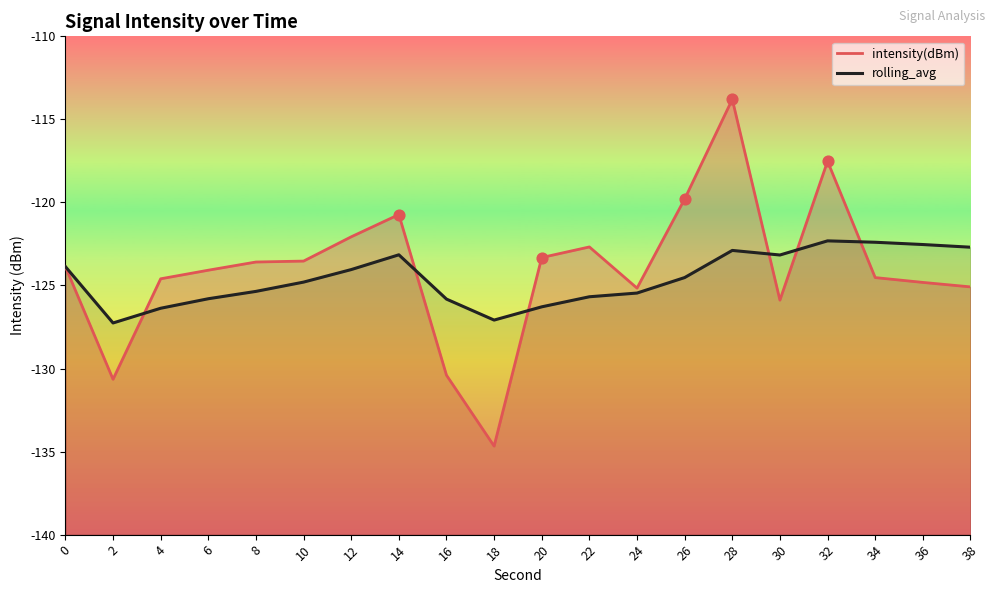

Which series has the largest Y range (max minus min)?

intensity(dBm)